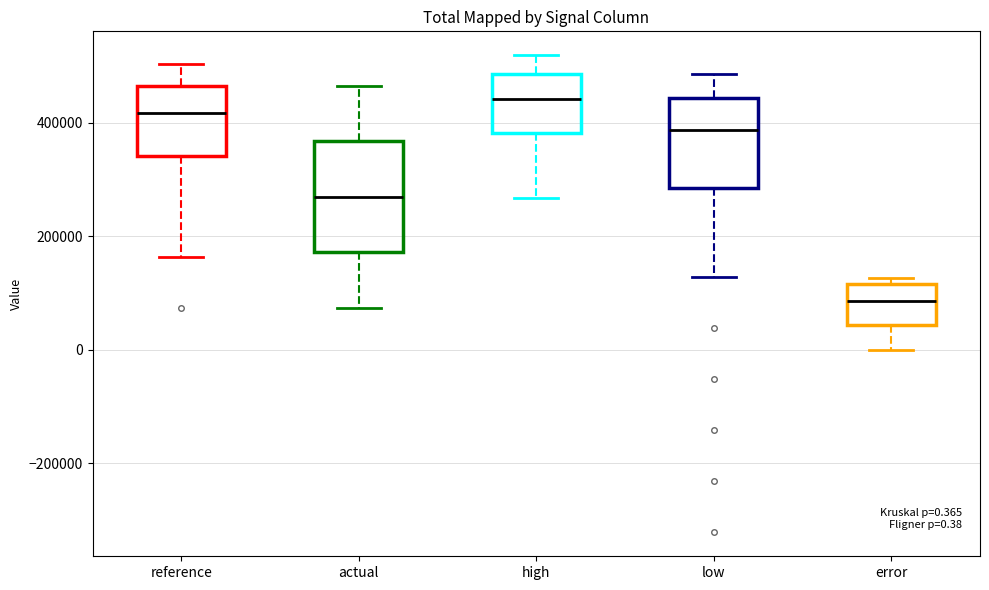

Which box has the lowest median line?

error